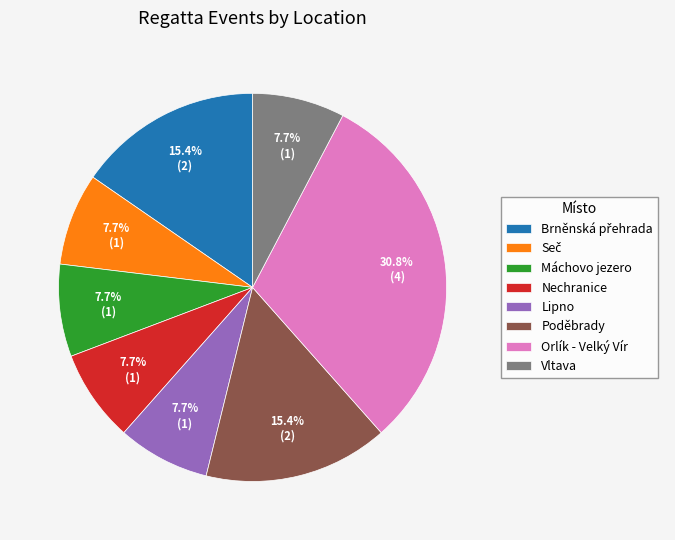

Does Lipno account for over 50% of the chart?

No